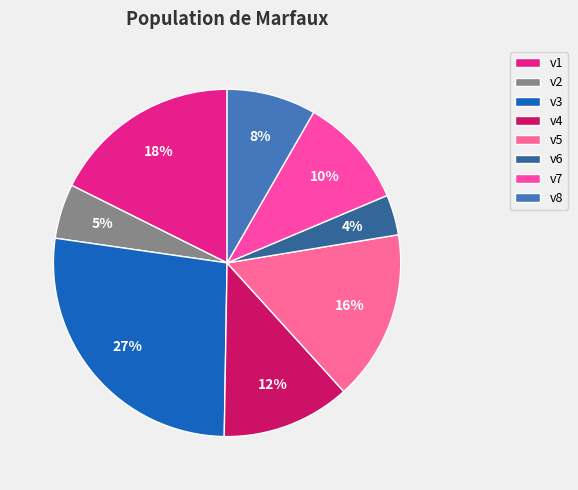

How many segments does this pie chart have?

8